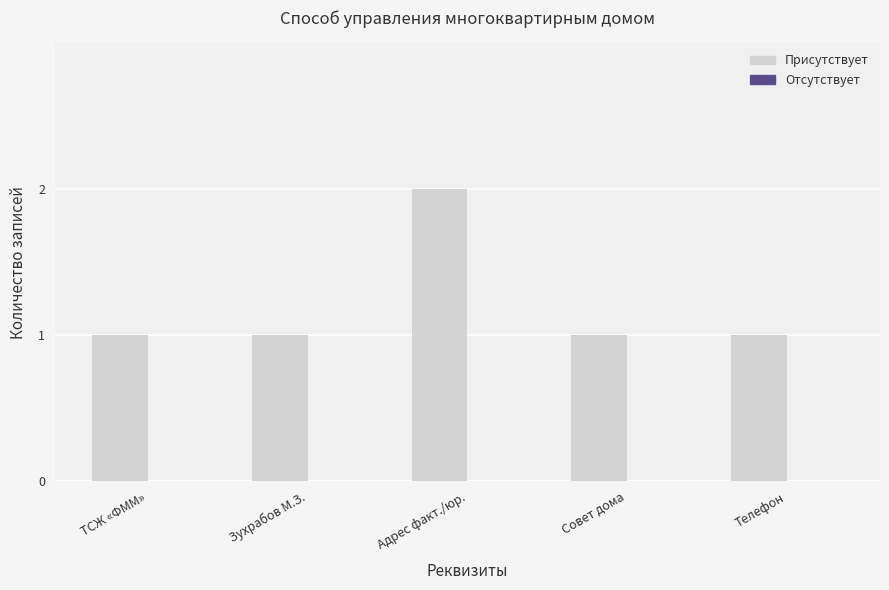

What is the maximum value shown in the chart?

2